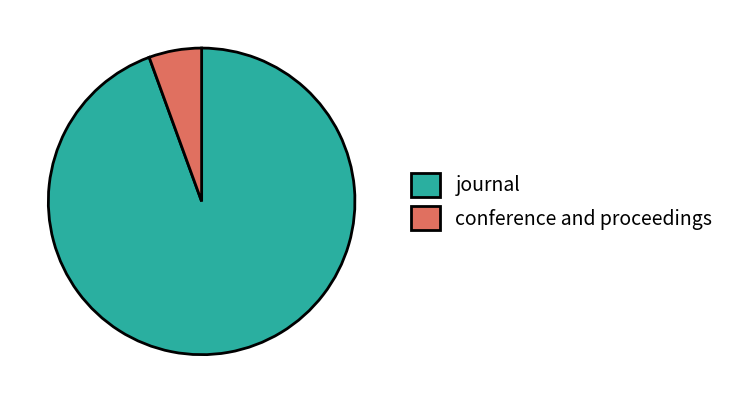

Rank the categories by value from lowest to highest.

conference and proceedings, journal